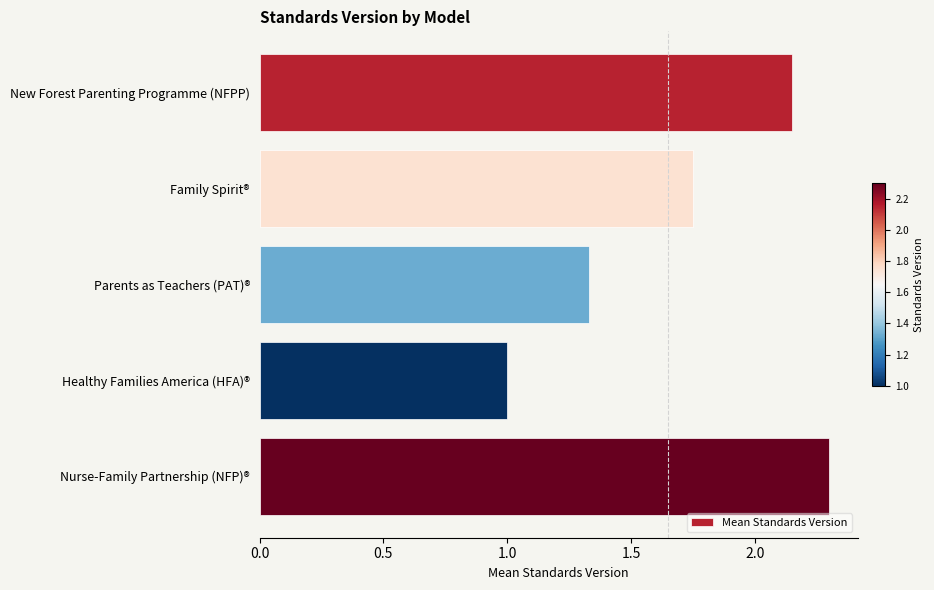

Are the bars horizontal?

Yes